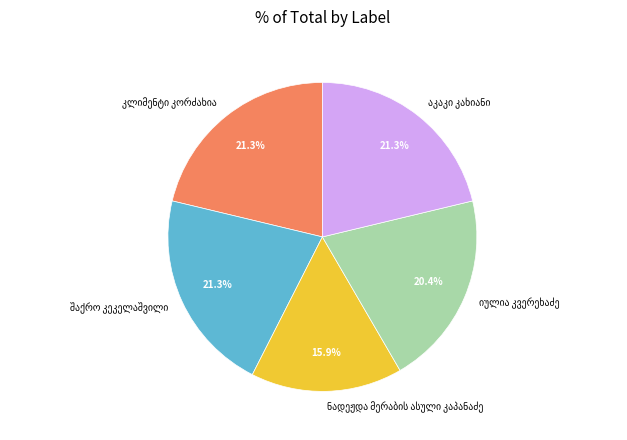

Count the number of slices in the pie.

5